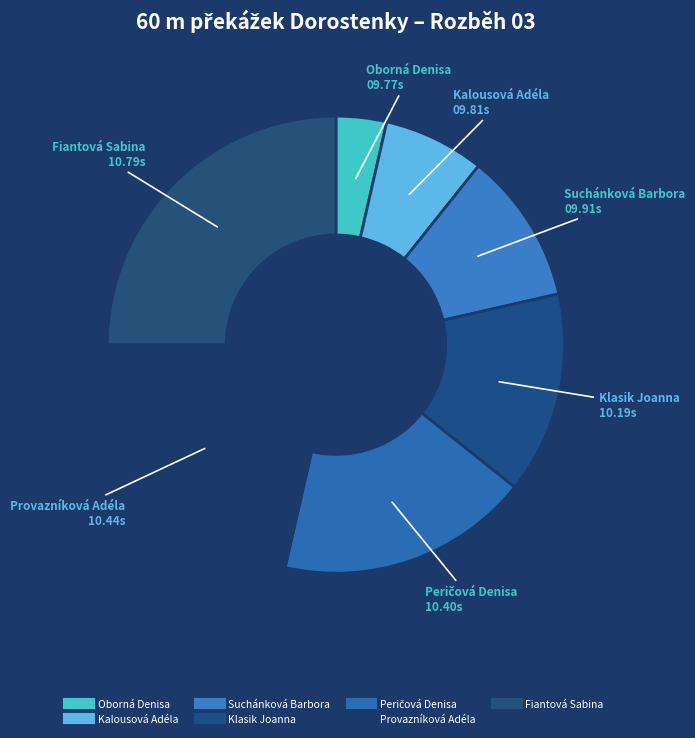

Is there any slice that represents more than half of the pie?

No